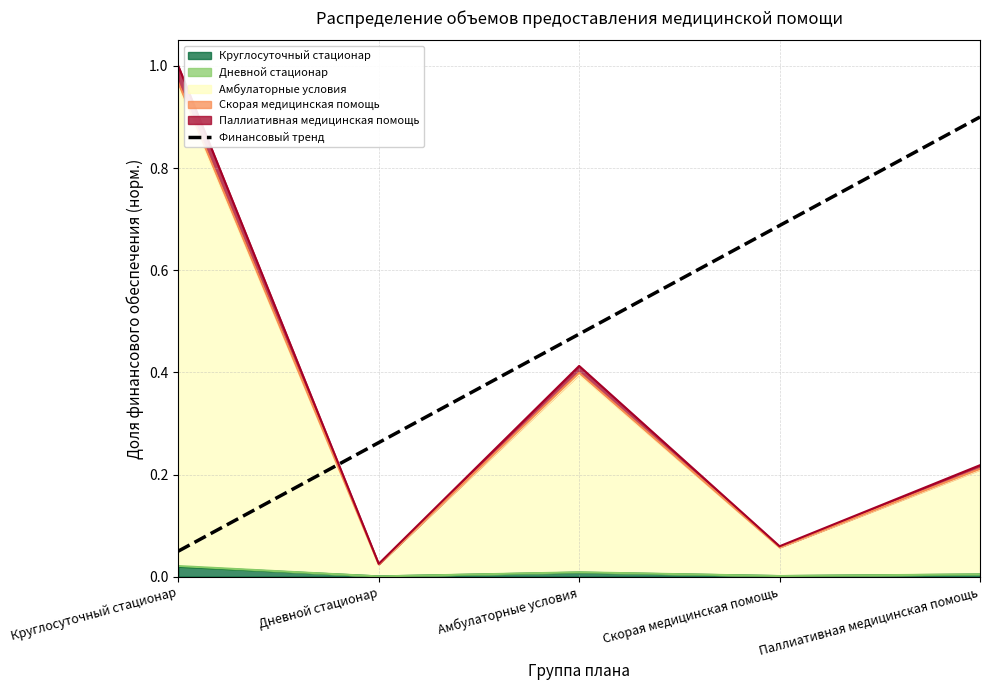

What is the sum of all values?

2.4